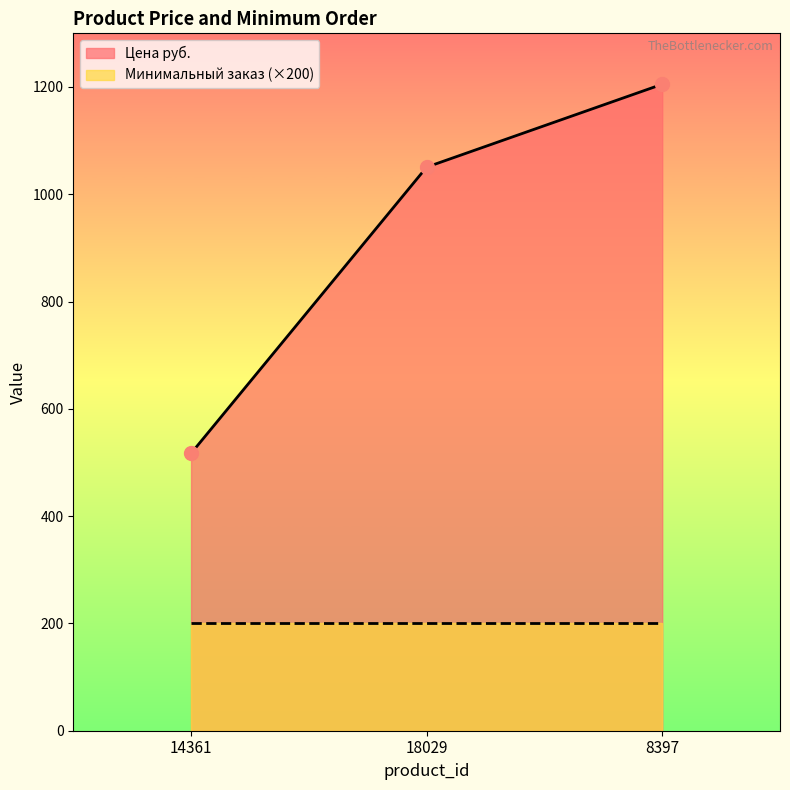

What is the difference between the maximum and minimum values?

688.1